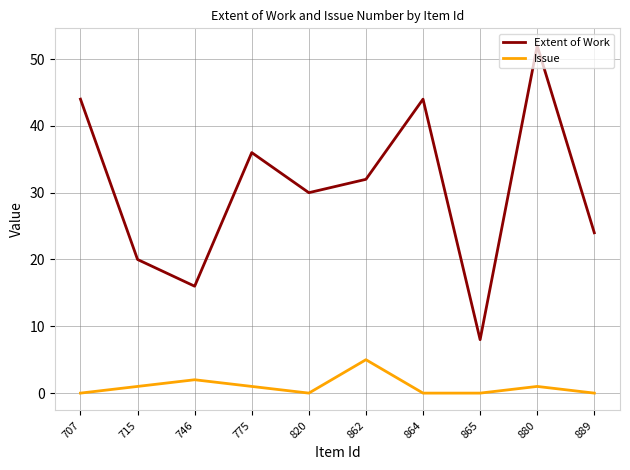

Where is Issue nearest to the value 2?

746